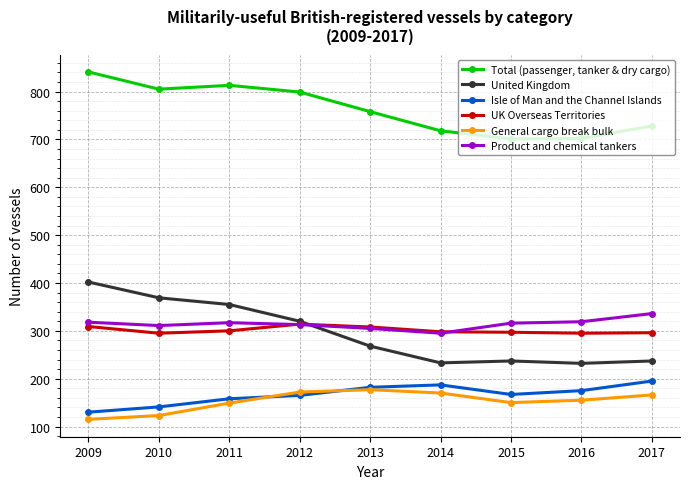

What is the approximate value of United Kingdom at 2009?

402